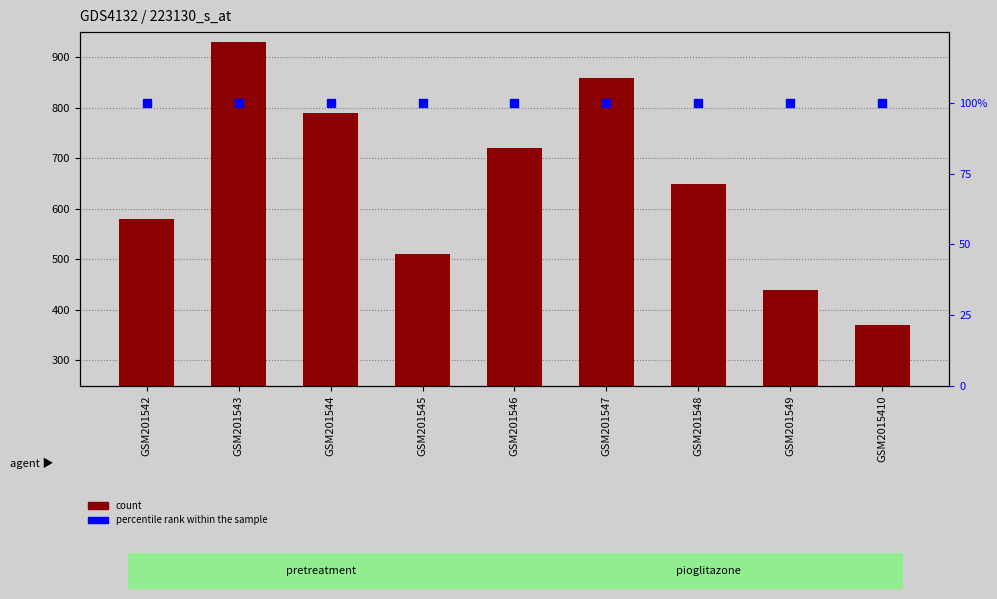

Which series reaches the maximum Y coordinate?

count